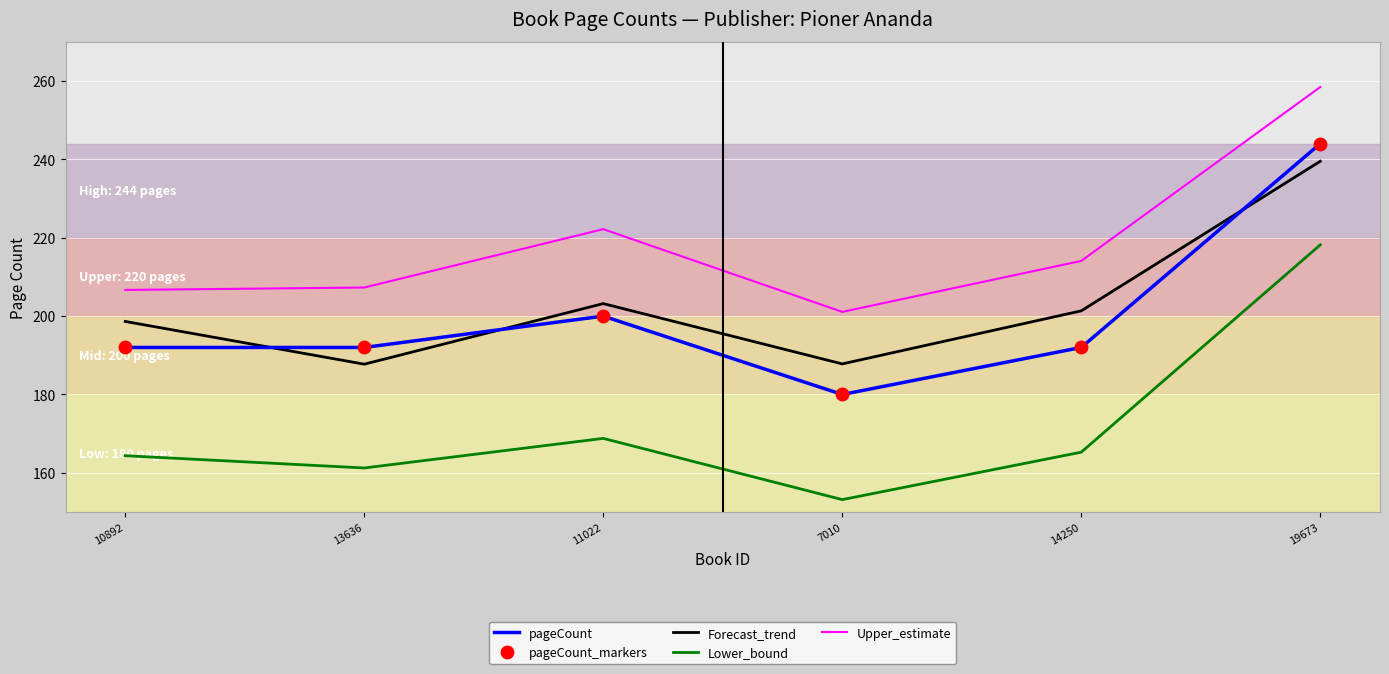

What position from the left is 19673?

6